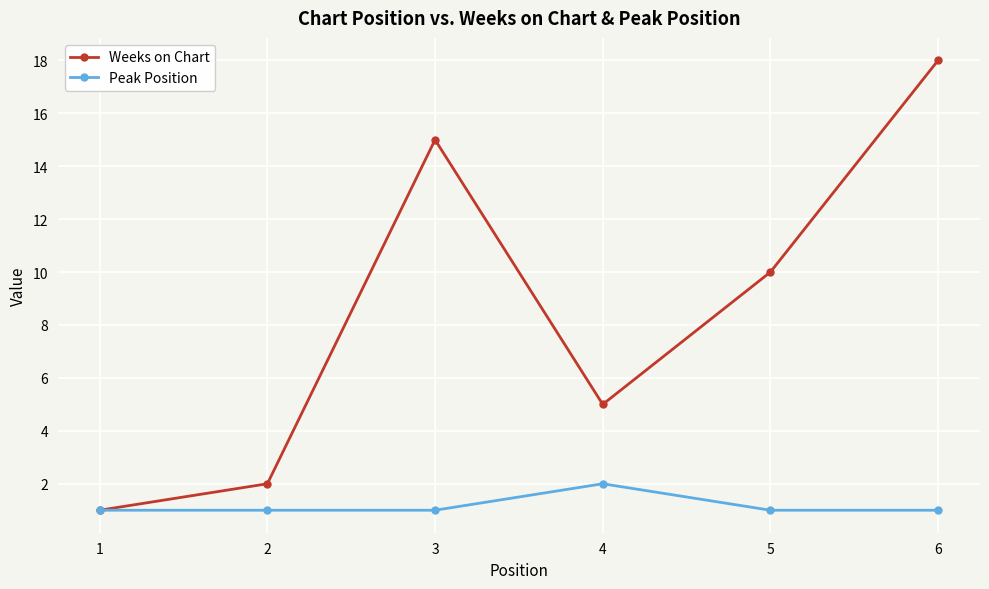

Reading left to right, transcribe all the data shown in this chart.

Weeks on Chart: 1=1	2=2	3=15	4=5	5=10	6=18
Peak Position: 1=1	2=1	3=1	4=2	5=1	6=1